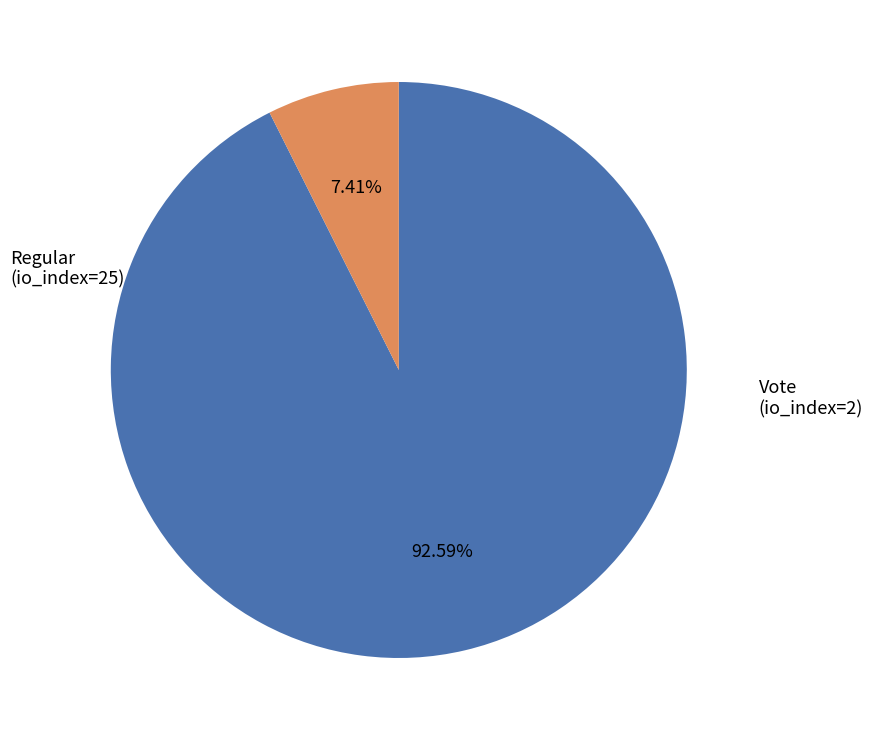

Is there any slice that represents more than half of the pie?

Yes